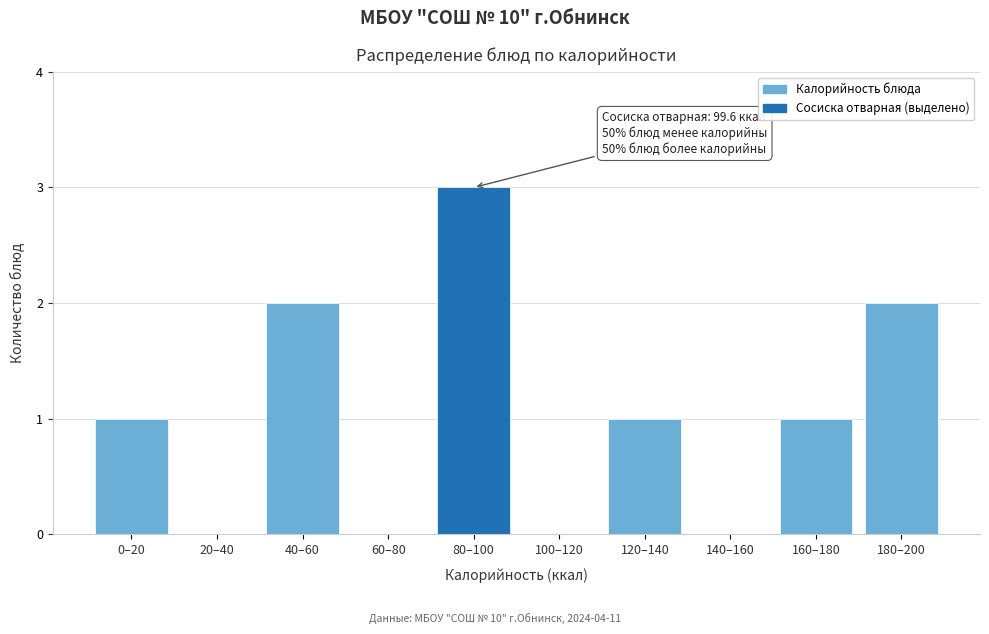

Reading left to right, transcribe all the data shown in this chart.

0–20=1	20–40=0	40–60=2	60–80=0	80–100=3	100–120=0	120–140=1	140–160=0	160–180=1	180–200=2